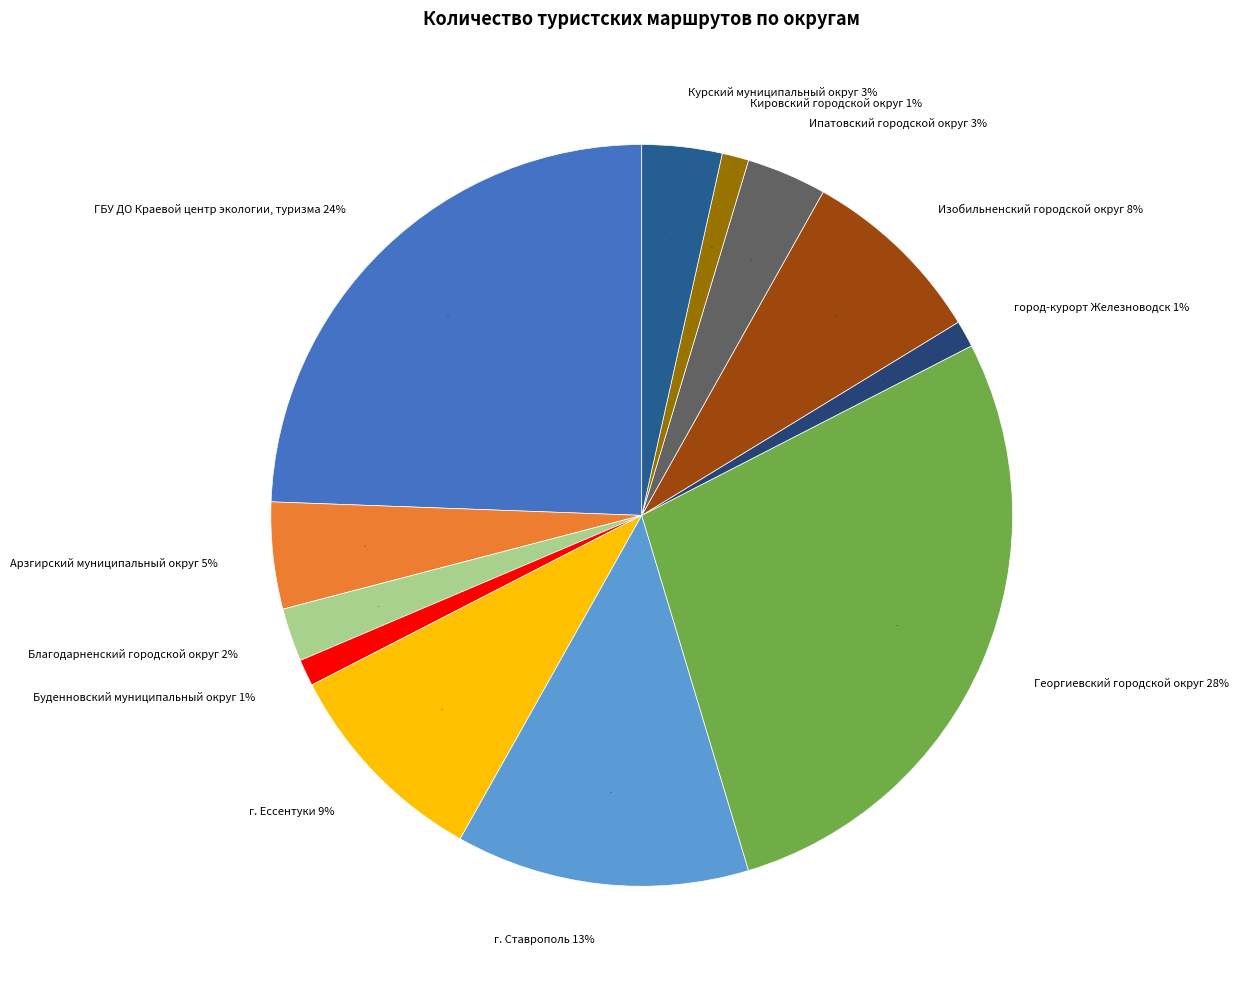

Does г. Ессентуки represent more than half of the total?

No